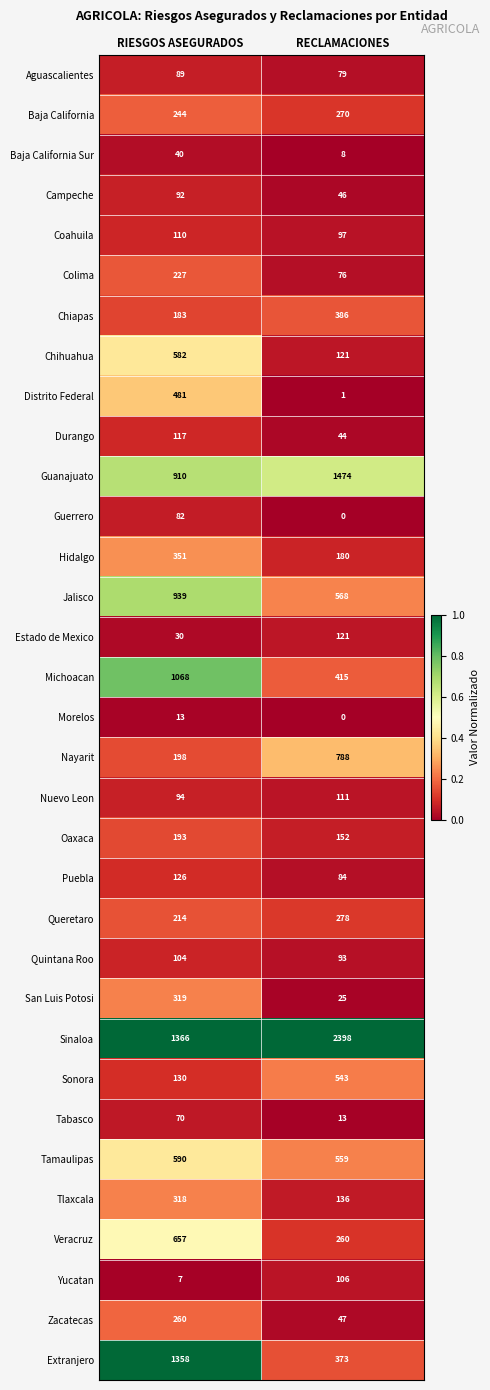

Which series has the widest spread of values?

Sinaloa